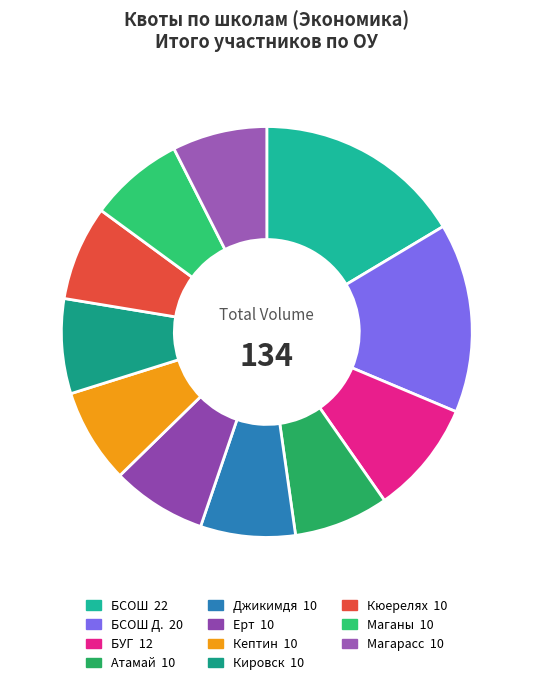

What is the smallest slice in the pie chart?

Атамай